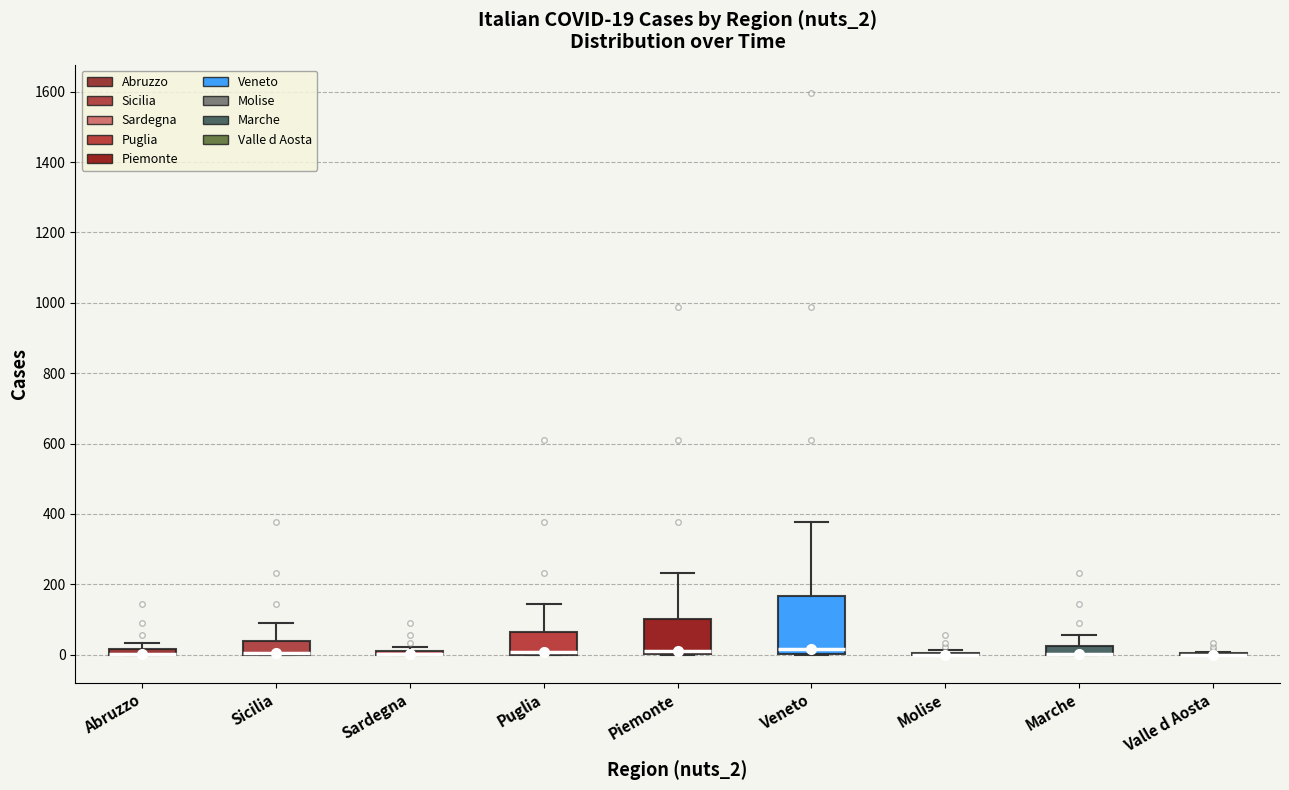

Which box is the tallest, from its lower edge to its upper edge?

Veneto